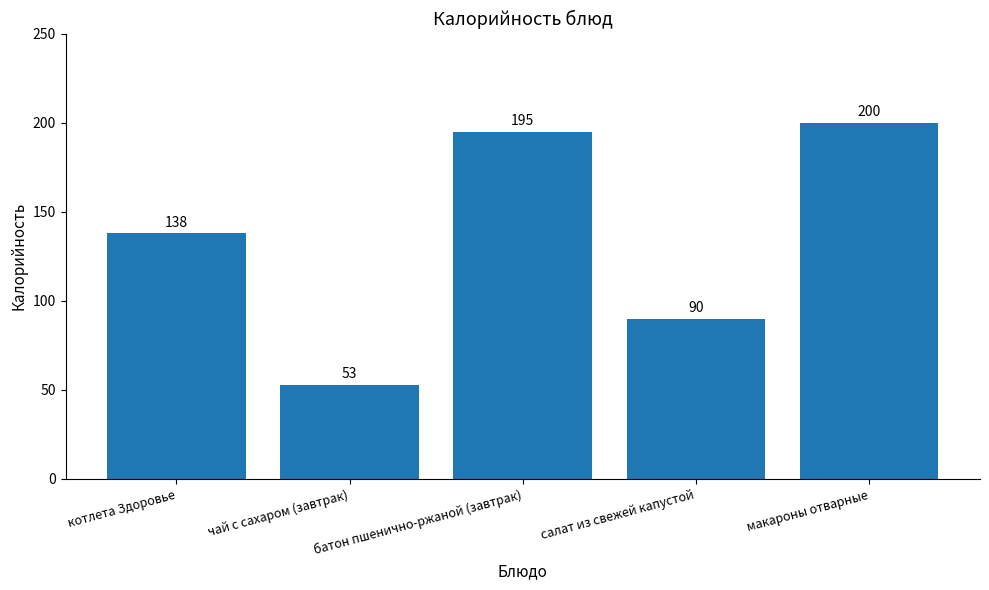

Does the chart contain any negative values?

No